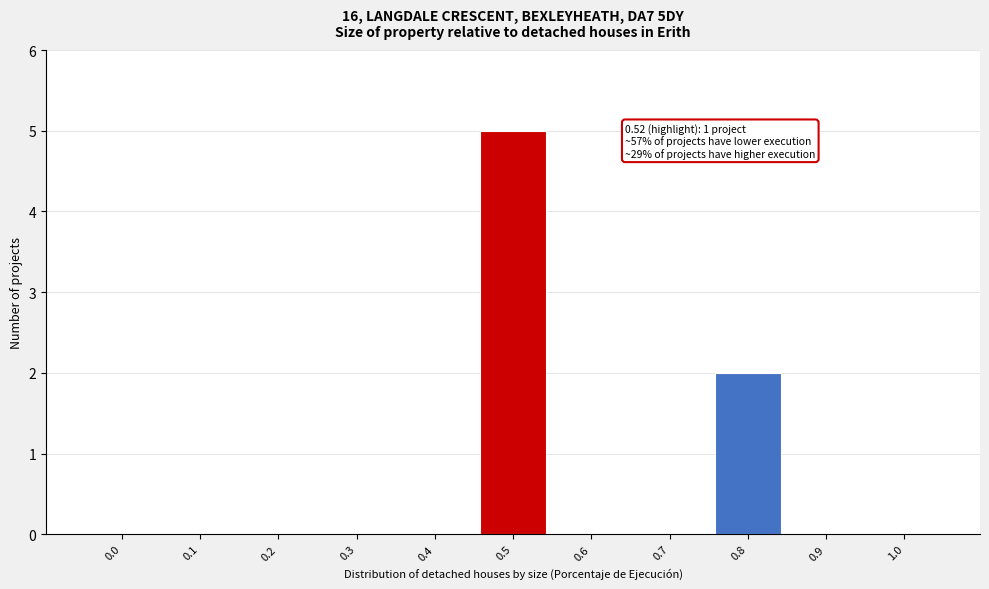

Reading left to right, extract all data points from this chart.

0.0=0	0.1=0	0.2=0	0.3=0	0.4=0	0.5=5	0.6=0	0.7=0	0.8=2	0.9=0	1.0=0